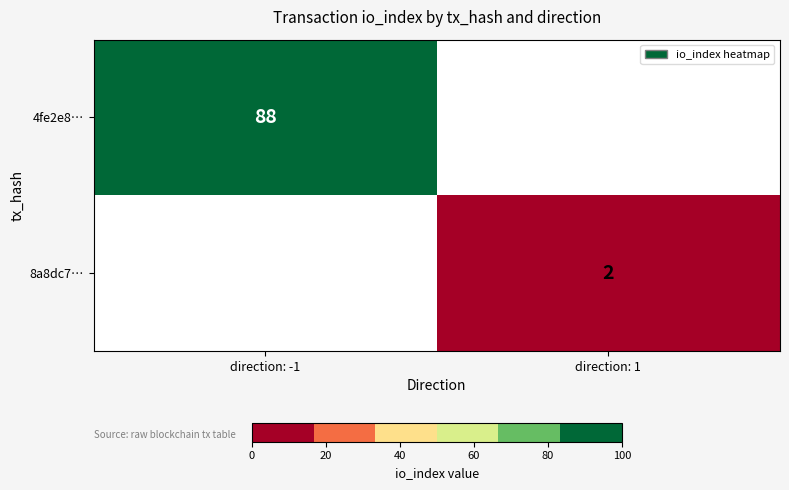

The value of 8a8dc7… at direction: 1 is 2. True or false?

True